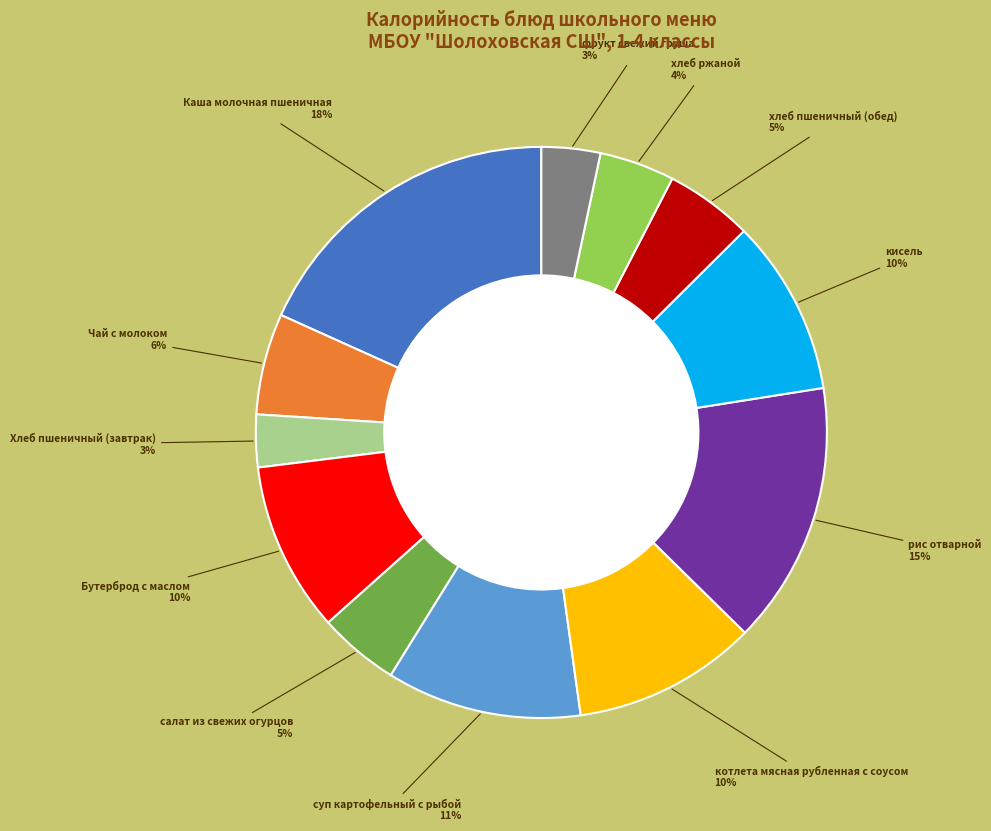

To the nearest percent, what is the average slice percentage?

8%